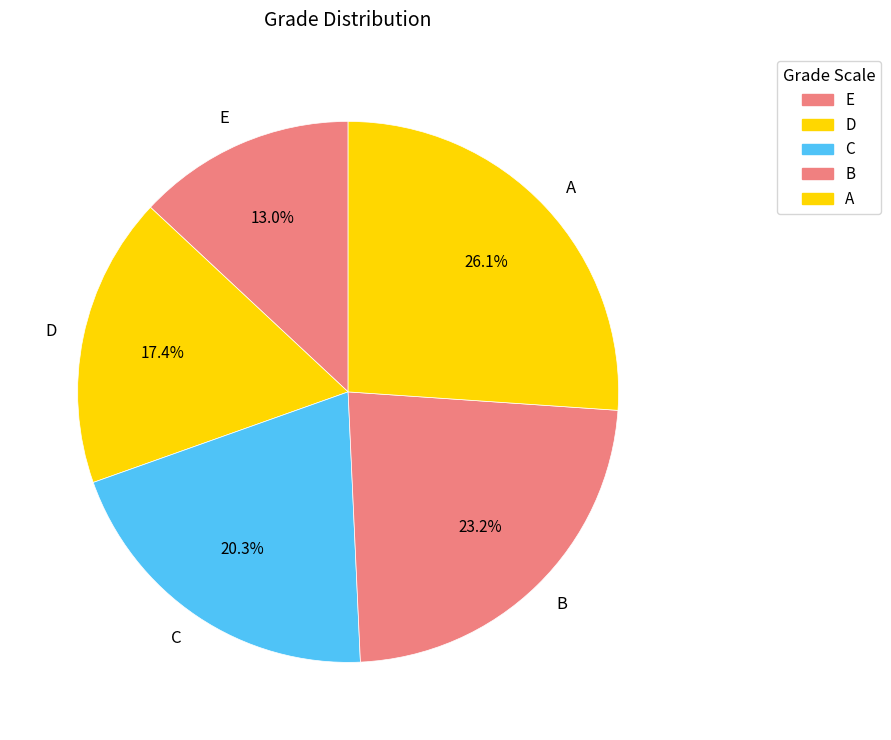

To the nearest percent, what is the difference between the B and C slice percentages?

3%